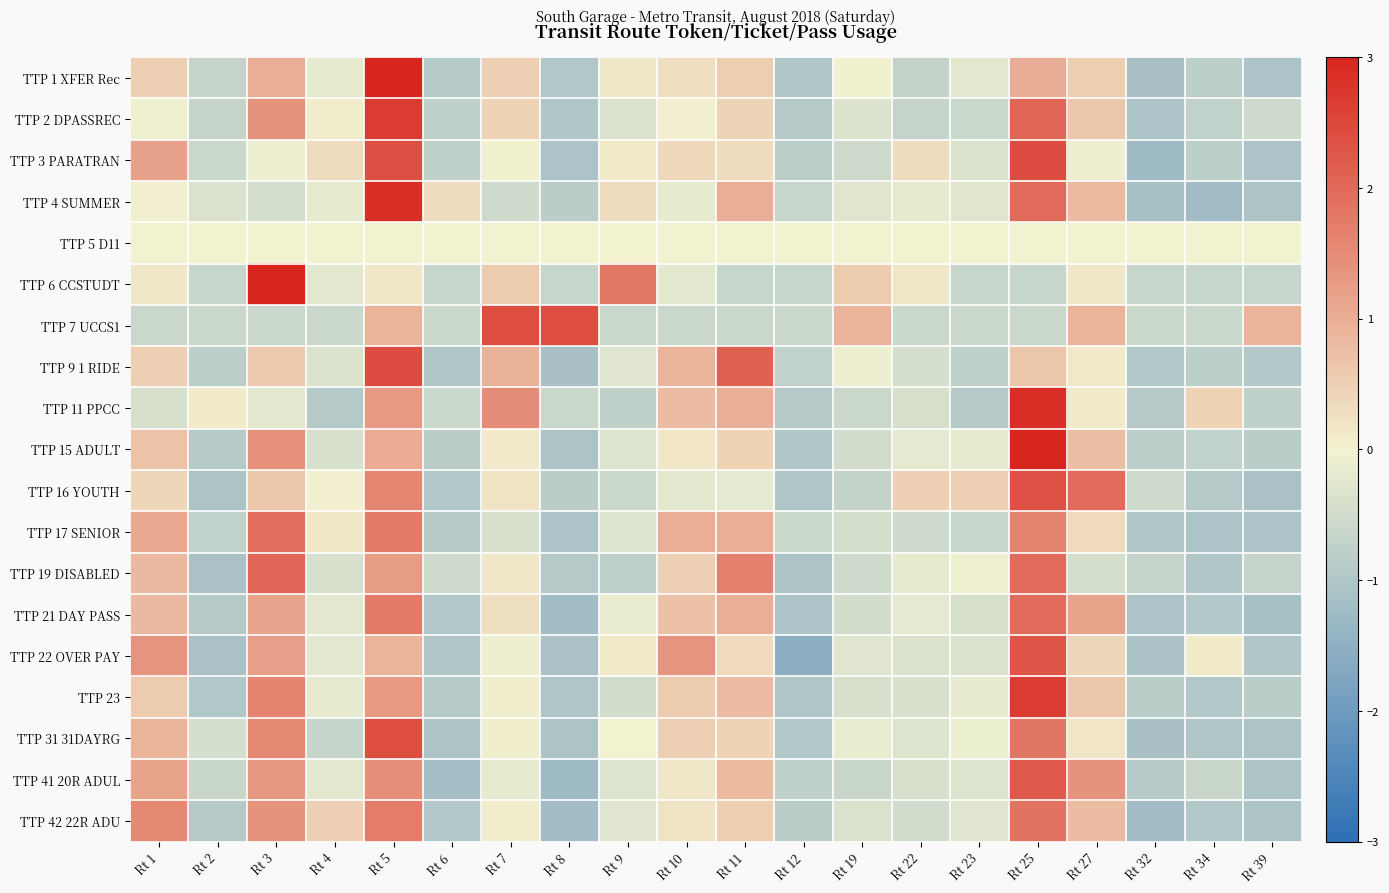

Between Rt 4 and Rt 27, which series saw the biggest shift?

TTP 16 YOUTH